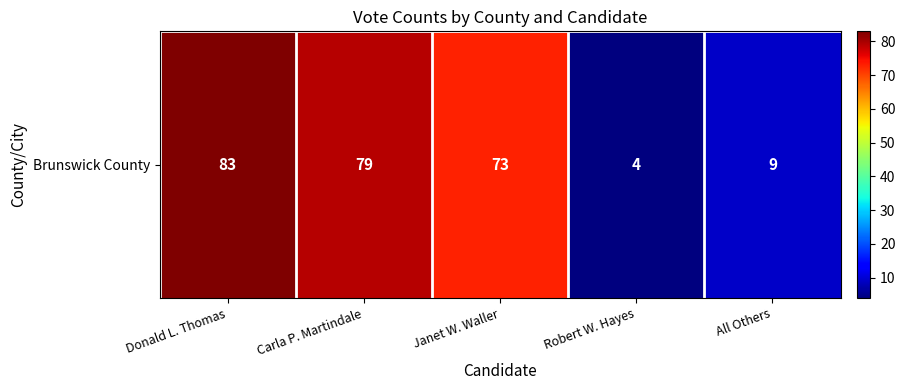

How many series are shown in this chart?

1